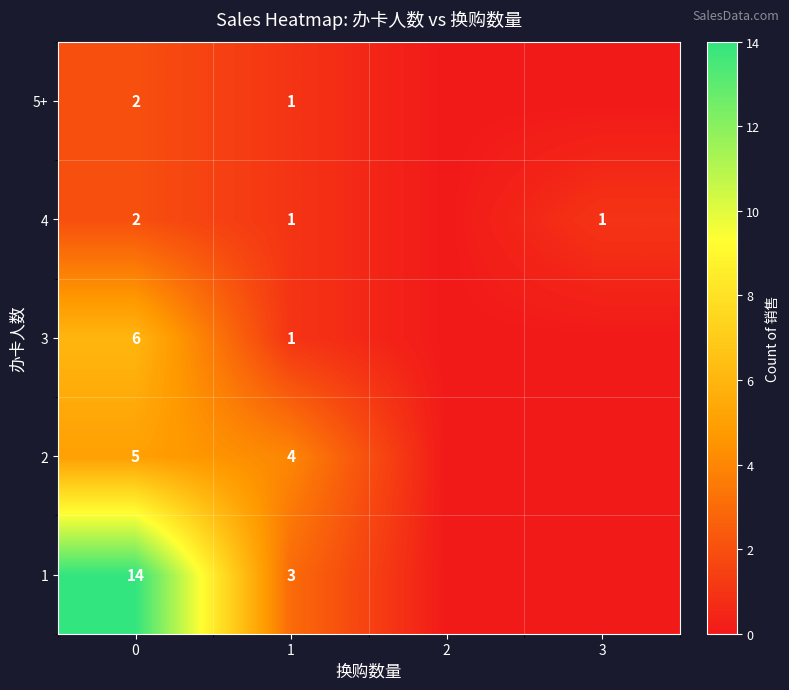

The value of 5+ at 0 is 1. True or false?

False